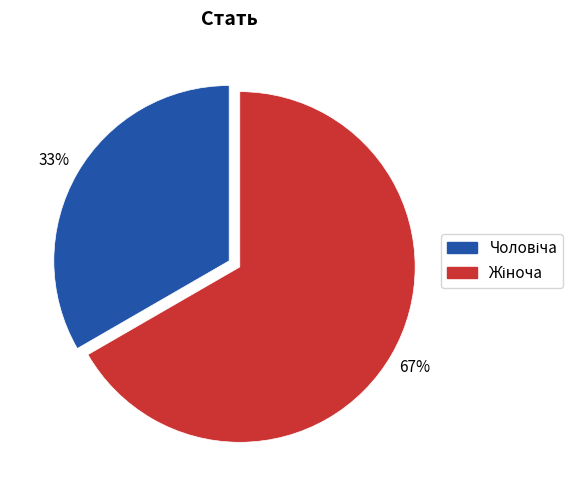

To the nearest percent, what is the average slice percentage?

50%